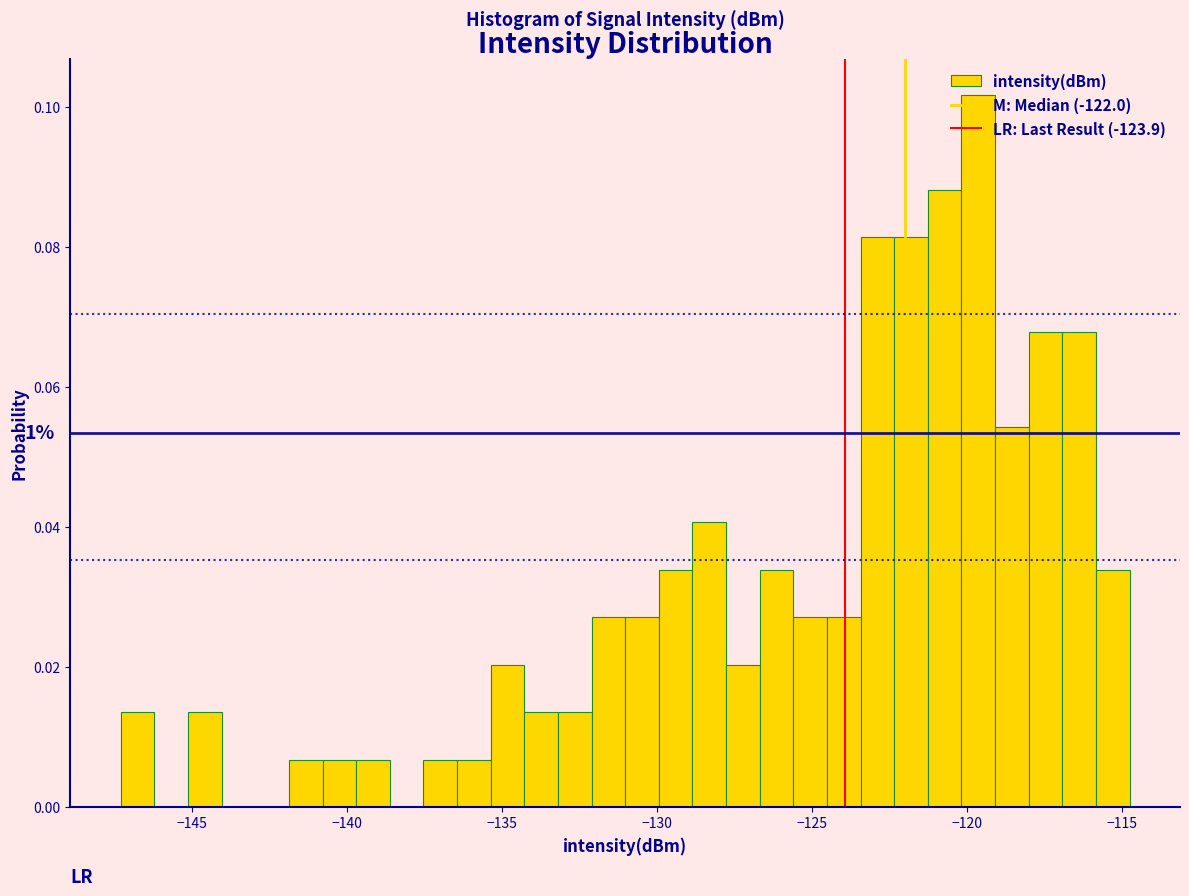

Read against the x-axis, roughly where is the centre of the tallest bar?

-119.5